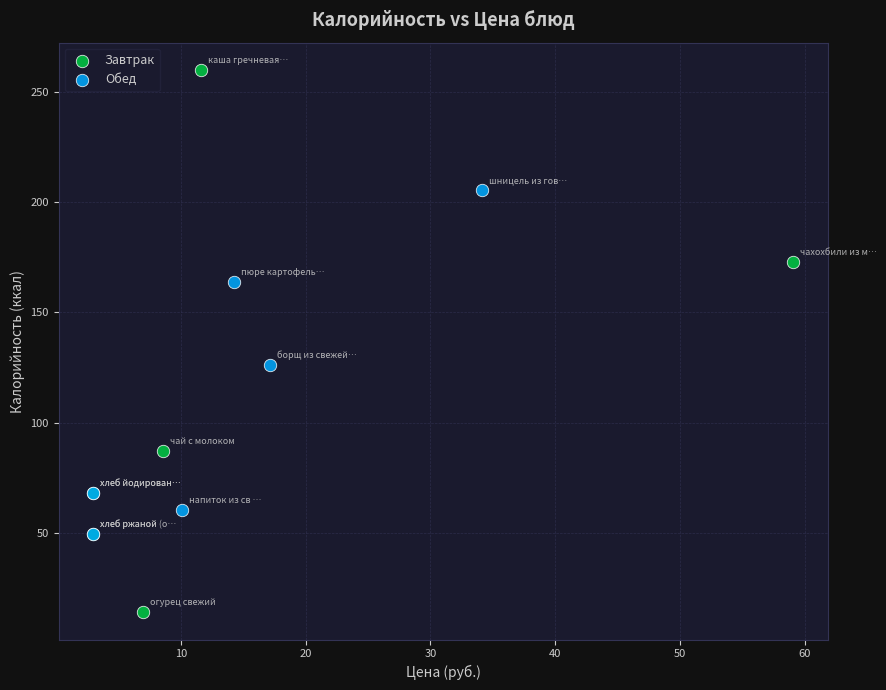

Which series reaches the minimum Y coordinate?

Завтрак